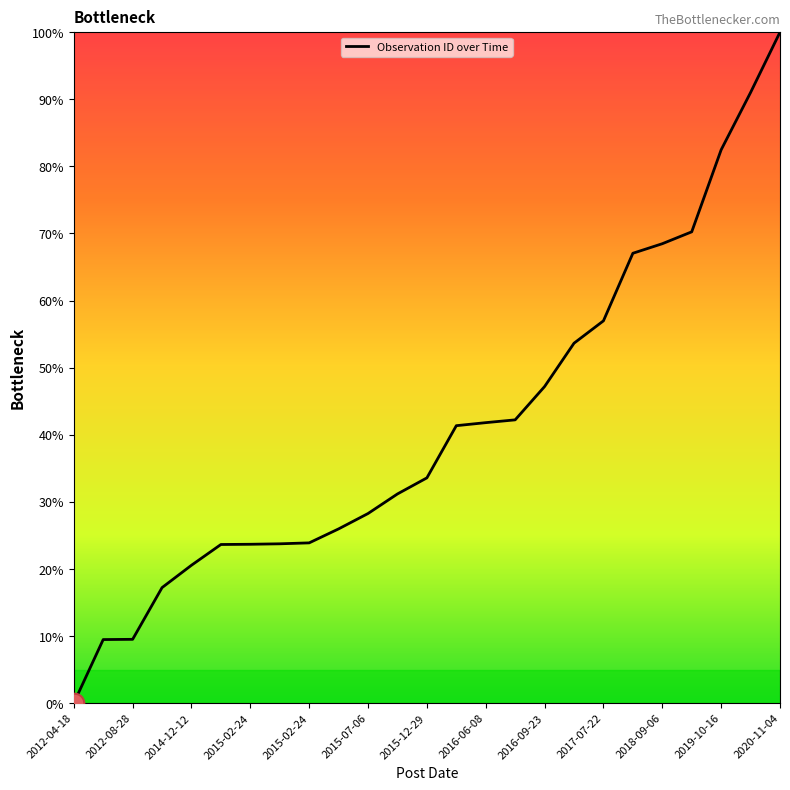

What is the difference between the maximum and minimum values?

100.0